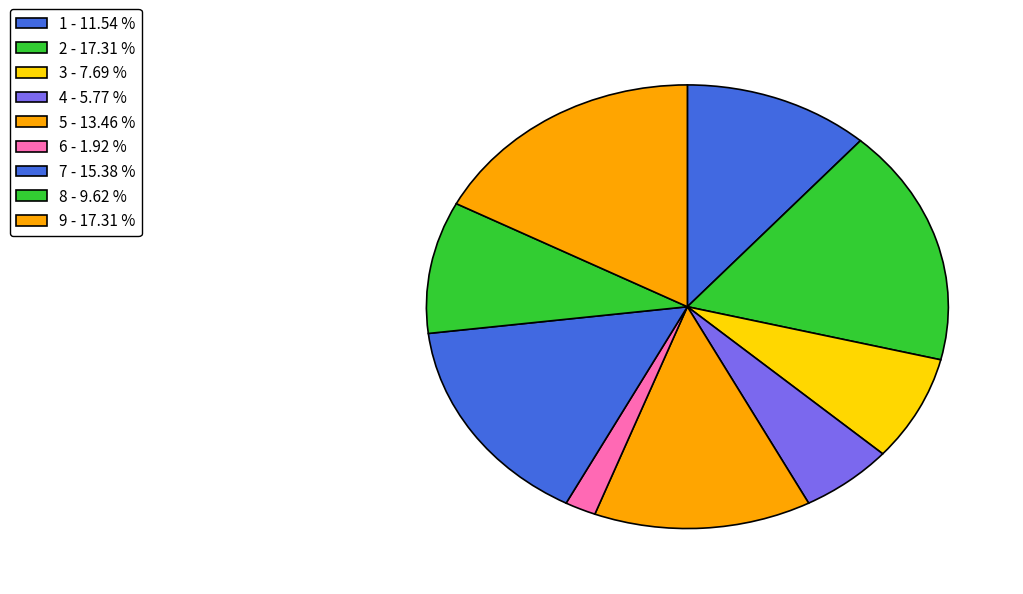

To the nearest percent, what is the combined percentage of 4 and 2?

23%